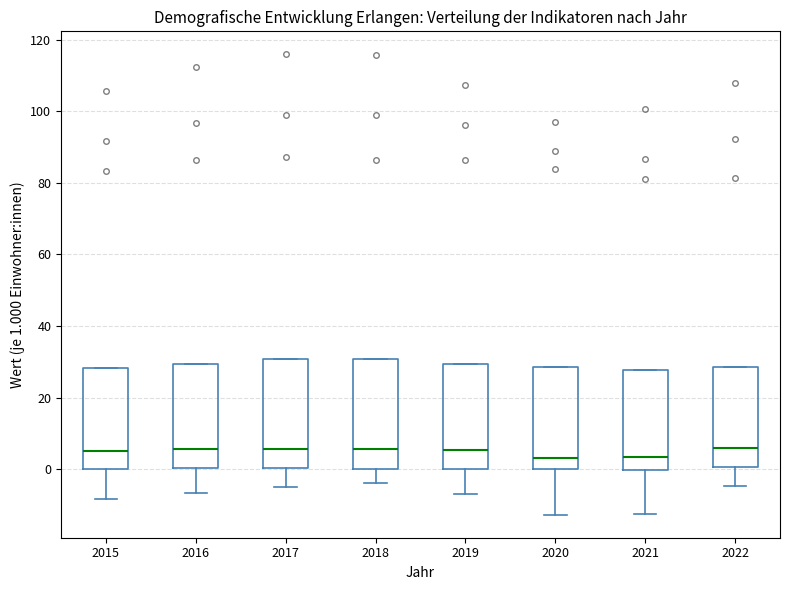

Reading left to right, transcribe this box plot: for each box, give where its median line is, the range the box spans, and where its two whiskers end, as read against the y-axis. The values are not printed on the chart, so give them approximately, as read against the axis.

2015: median 6, box 0 to 28, whiskers -8 to 28
2016: median 6, box 0 to 30, whiskers -6 to 30
2017: median 6, box 0 to 30, whiskers -6 to 30
2018: median 6, box 0 to 30, whiskers -4 to 30
2019: median 6, box 0 to 30, whiskers -6 to 30
2020: median 4, box 0 to 28, whiskers -12 to 28
2021: median 4, box 0 to 28, whiskers -12 to 28
2022: median 6, box 0 to 28, whiskers -4 to 28